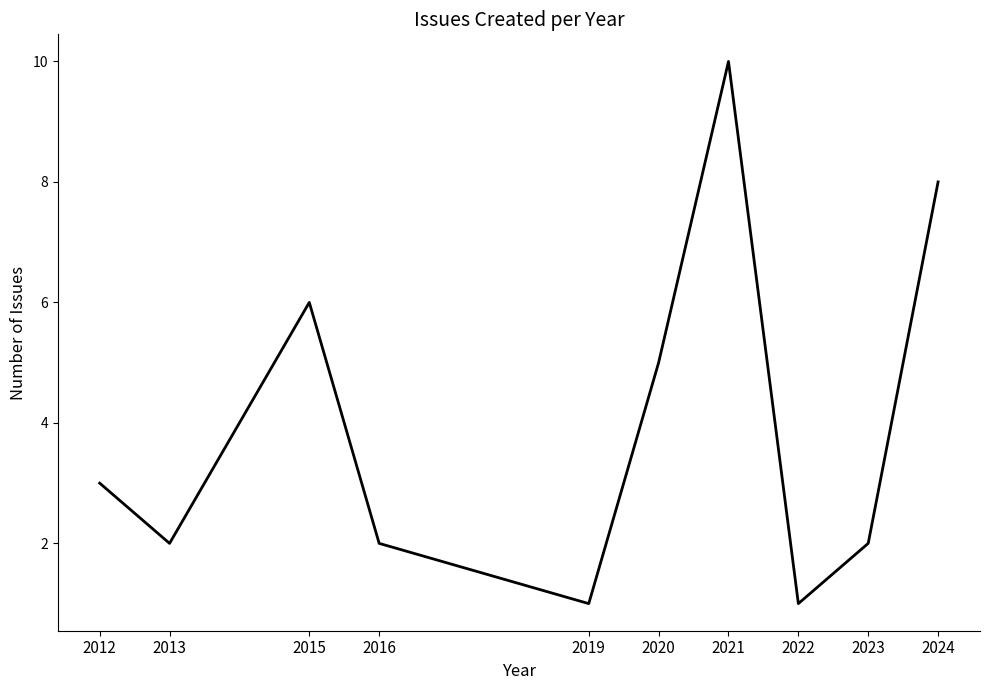

What is the ratio of the value at 2020 to the value at 2012?

1.7